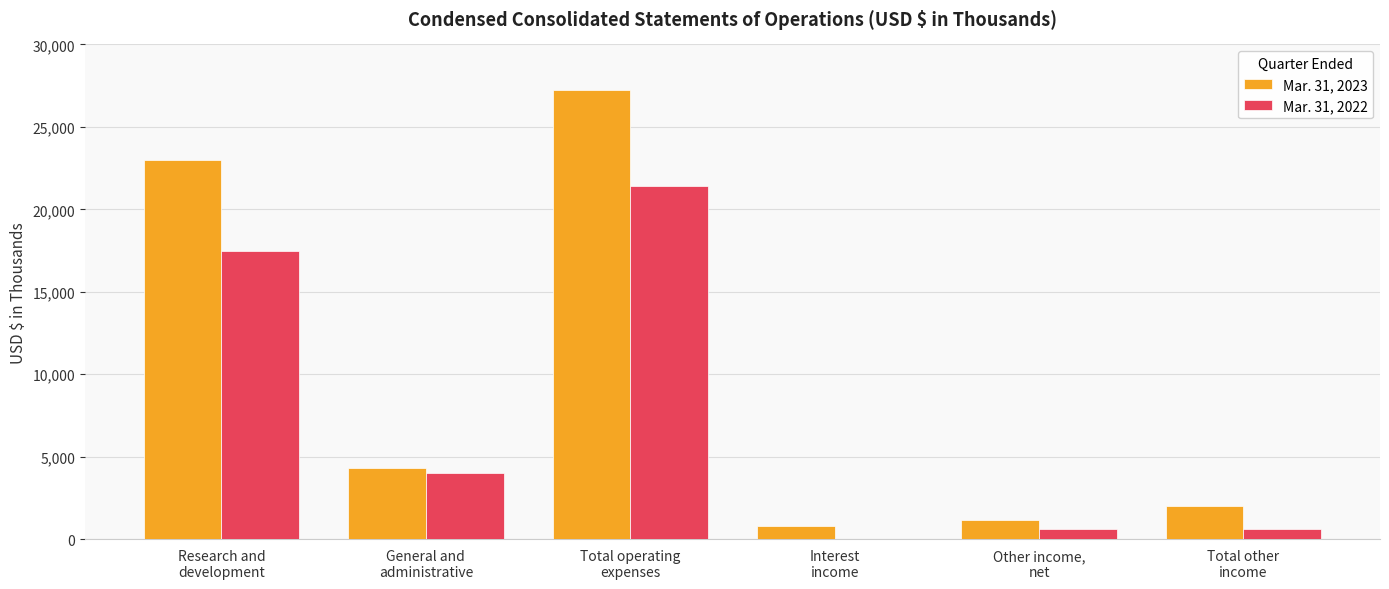

What value does the Mar. 31, 2023 series have at General and
administrative?

4288